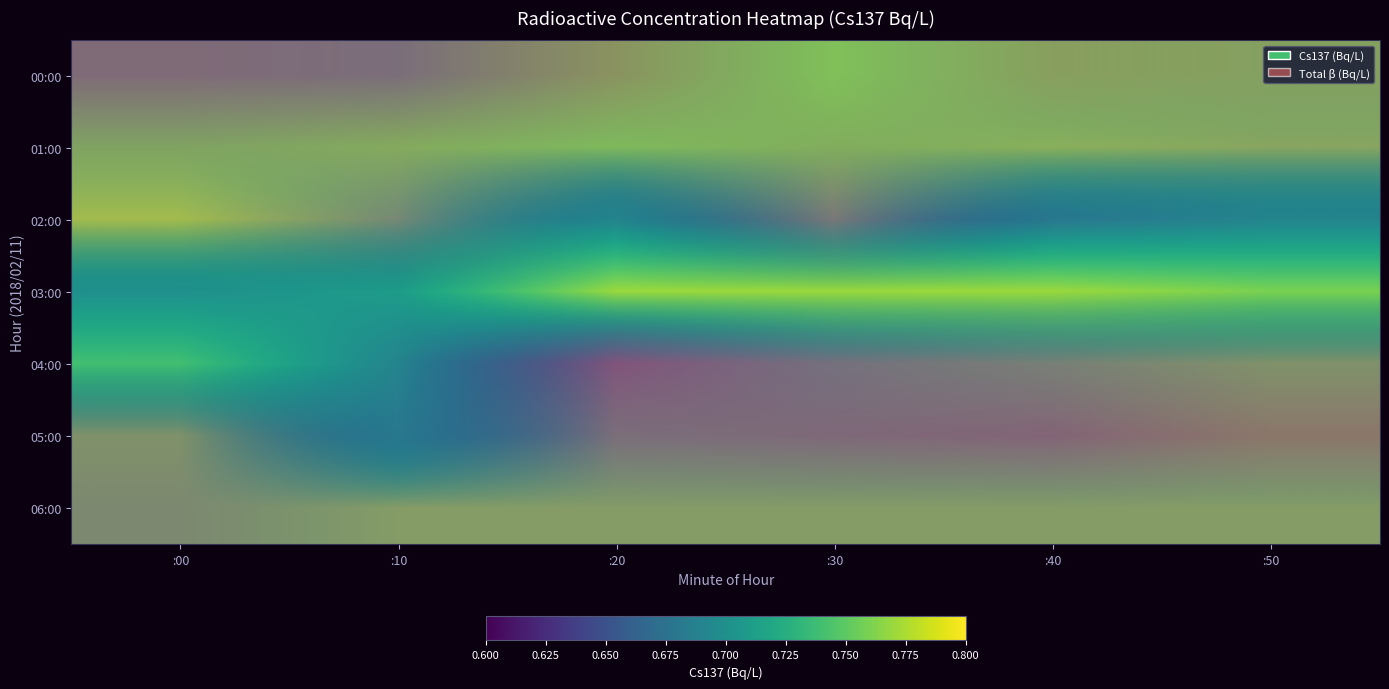

At how many categories does at least one series exceed 0?

6